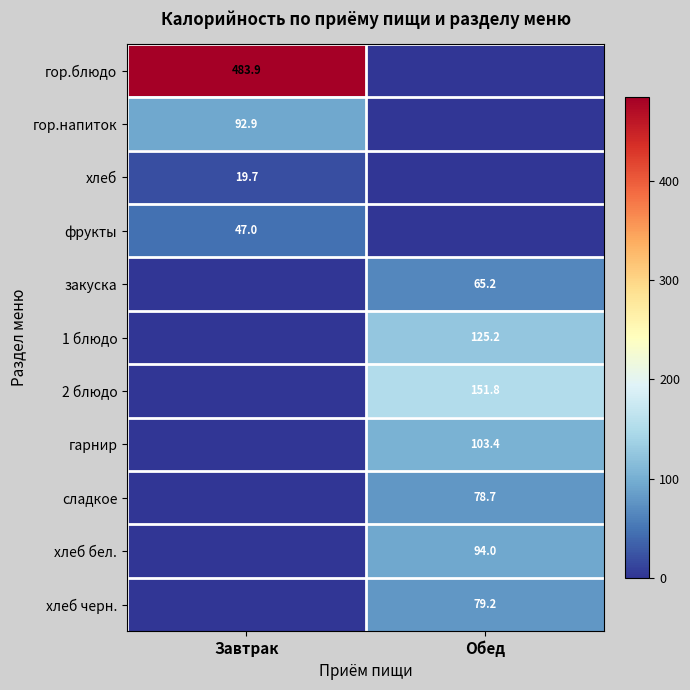

The закуска series shows 33.5 at Обед. True or false?

False